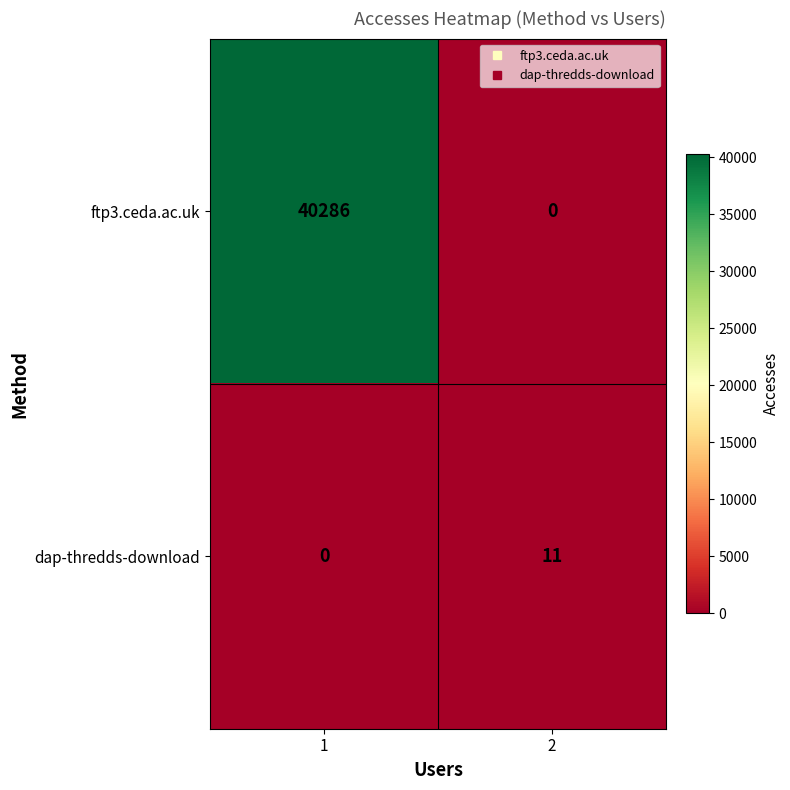

What value does the ftp3.ceda.ac.uk series have at 1, to the nearest 50?

40300